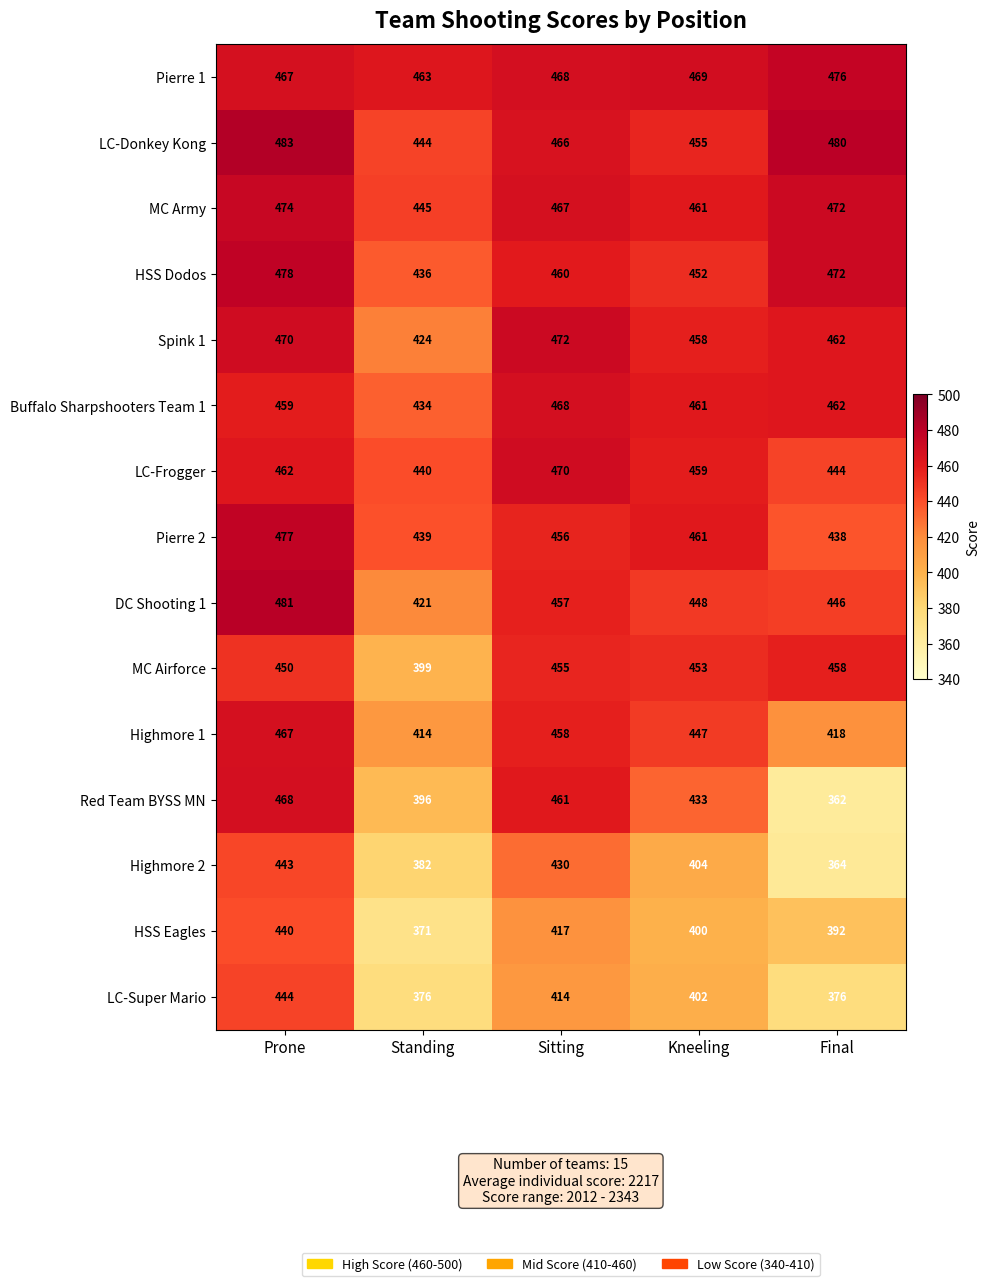

What is the total value across all series at Final?

6522